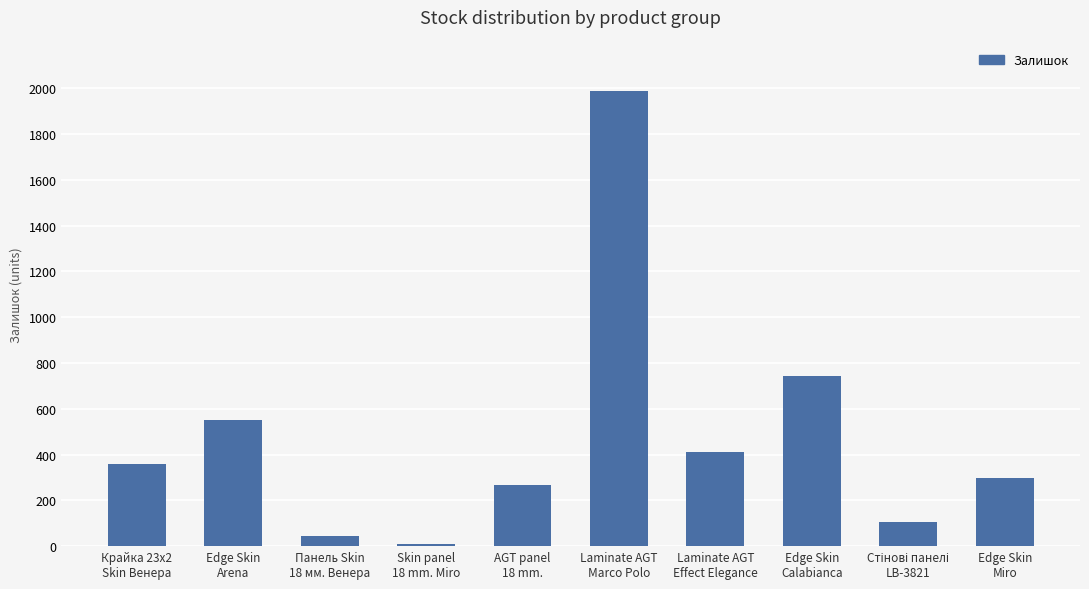

What is the label of the 7th bar from the right?

Skin panel
18 mm. Miro